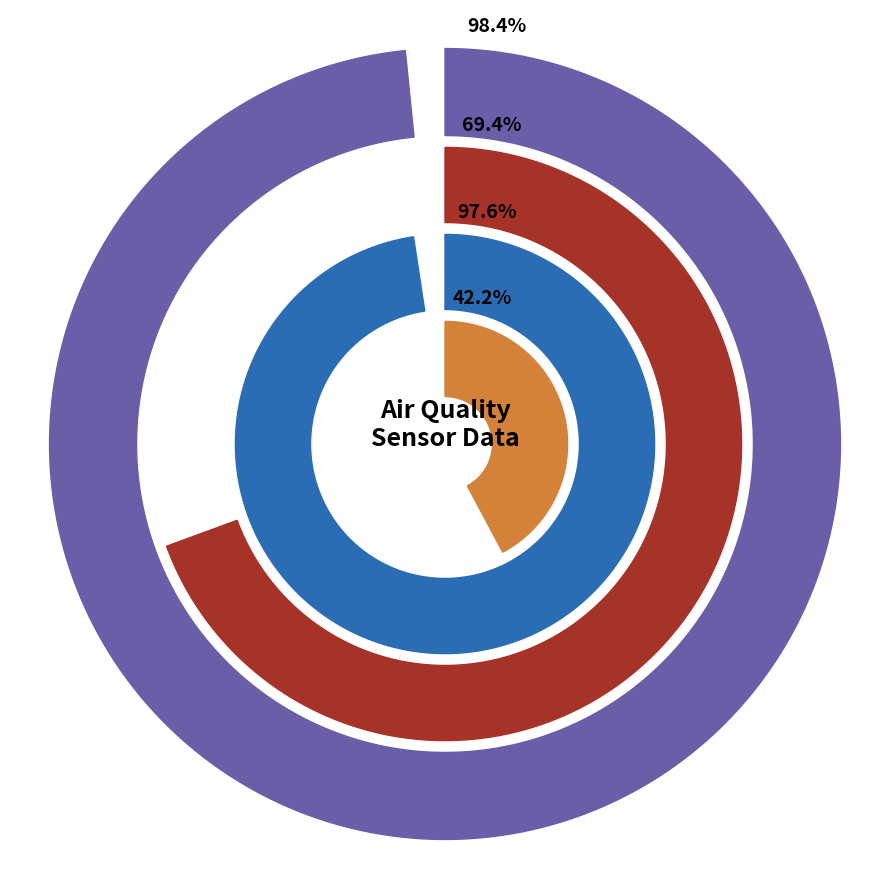

Rank the series at 13 from highest to lowest value.

Humidity, Temp, SDS_P1, SDS_P2